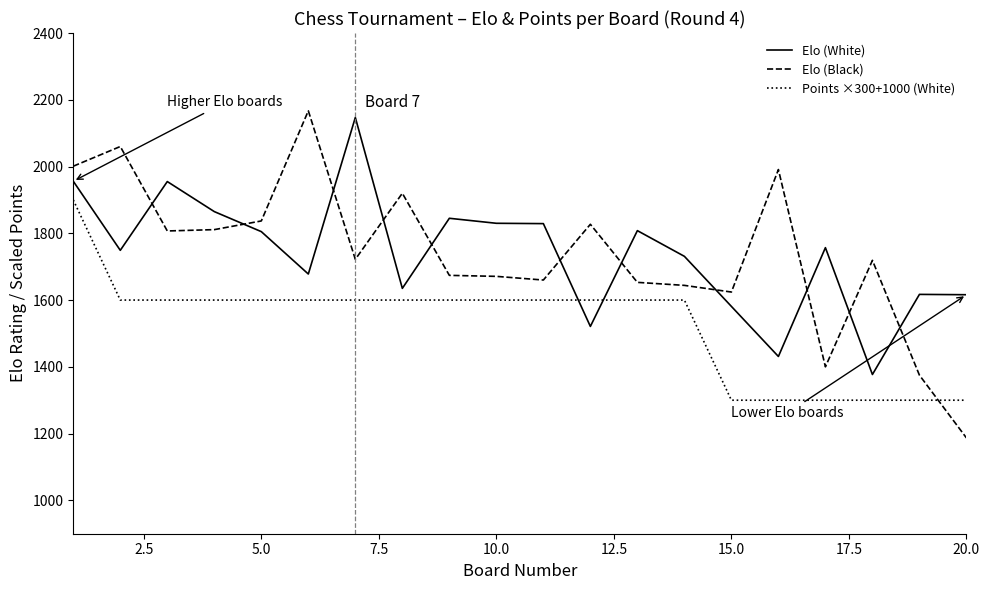

How many intersections are there between Elo (Black) and Elo (White)?

11